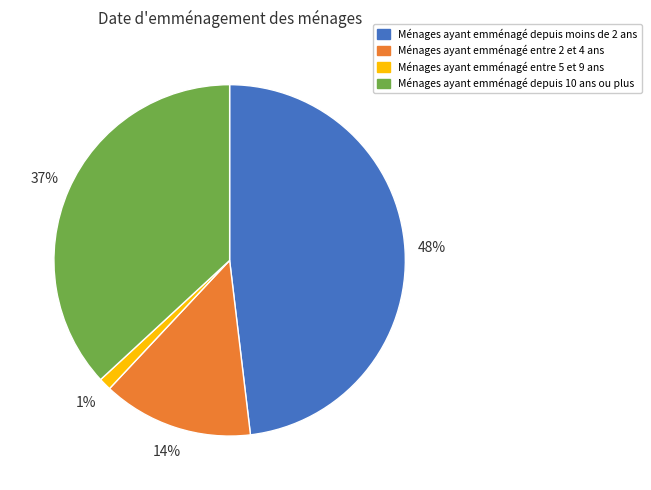

How many segments does this pie chart have?

4